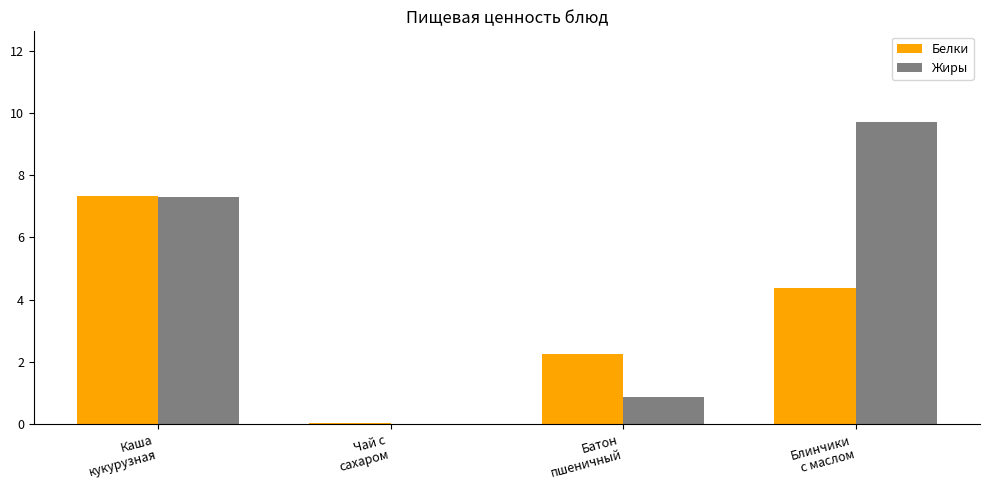

What is the sum of all Белки values?

14.0